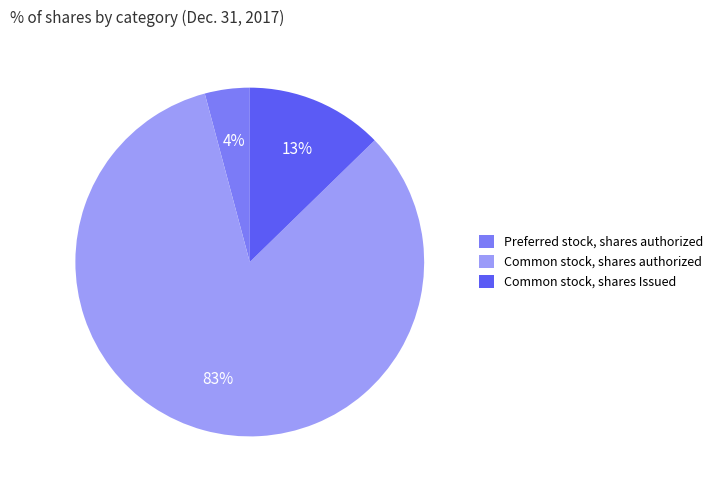

Rank the categories by value from lowest to highest.

Preferred stock, shares authorized, Common stock, shares Issued, Common stock, shares authorized